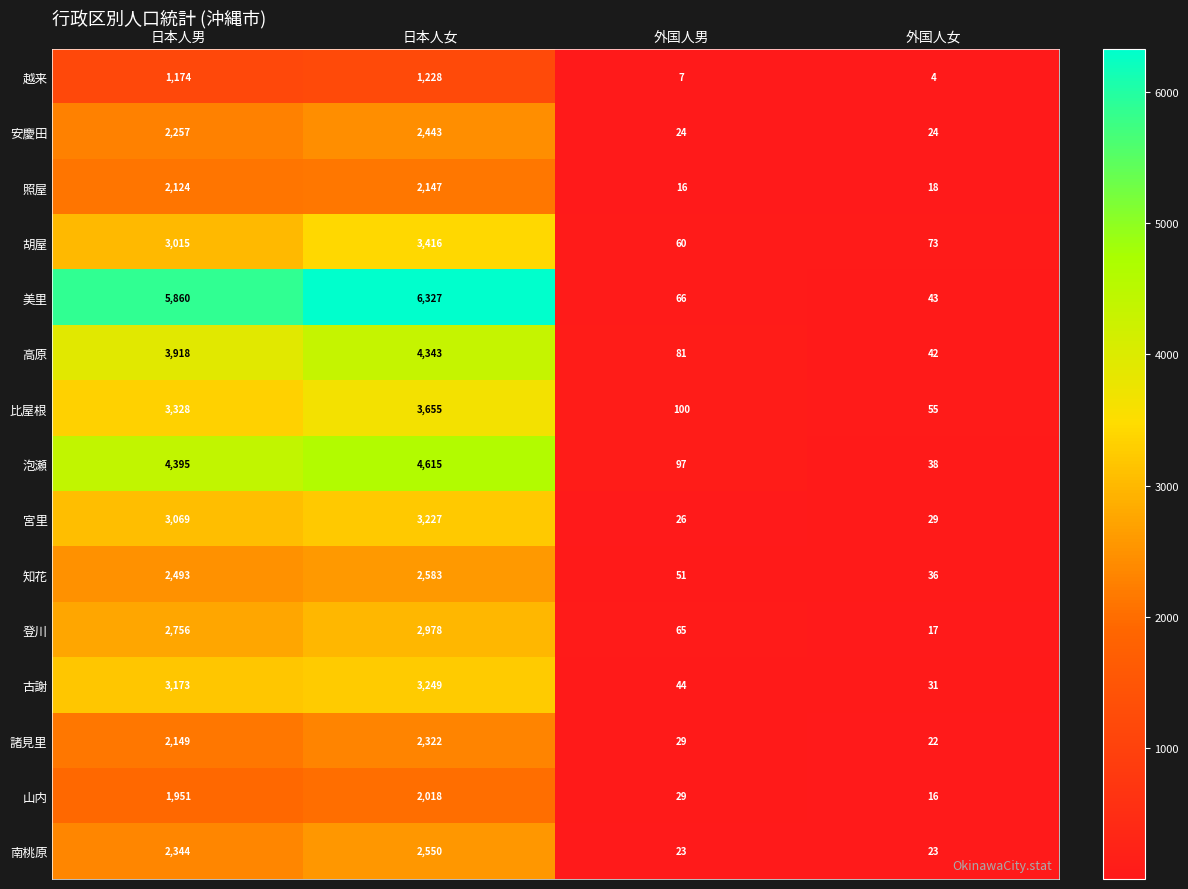

How many data points does each series have?

4